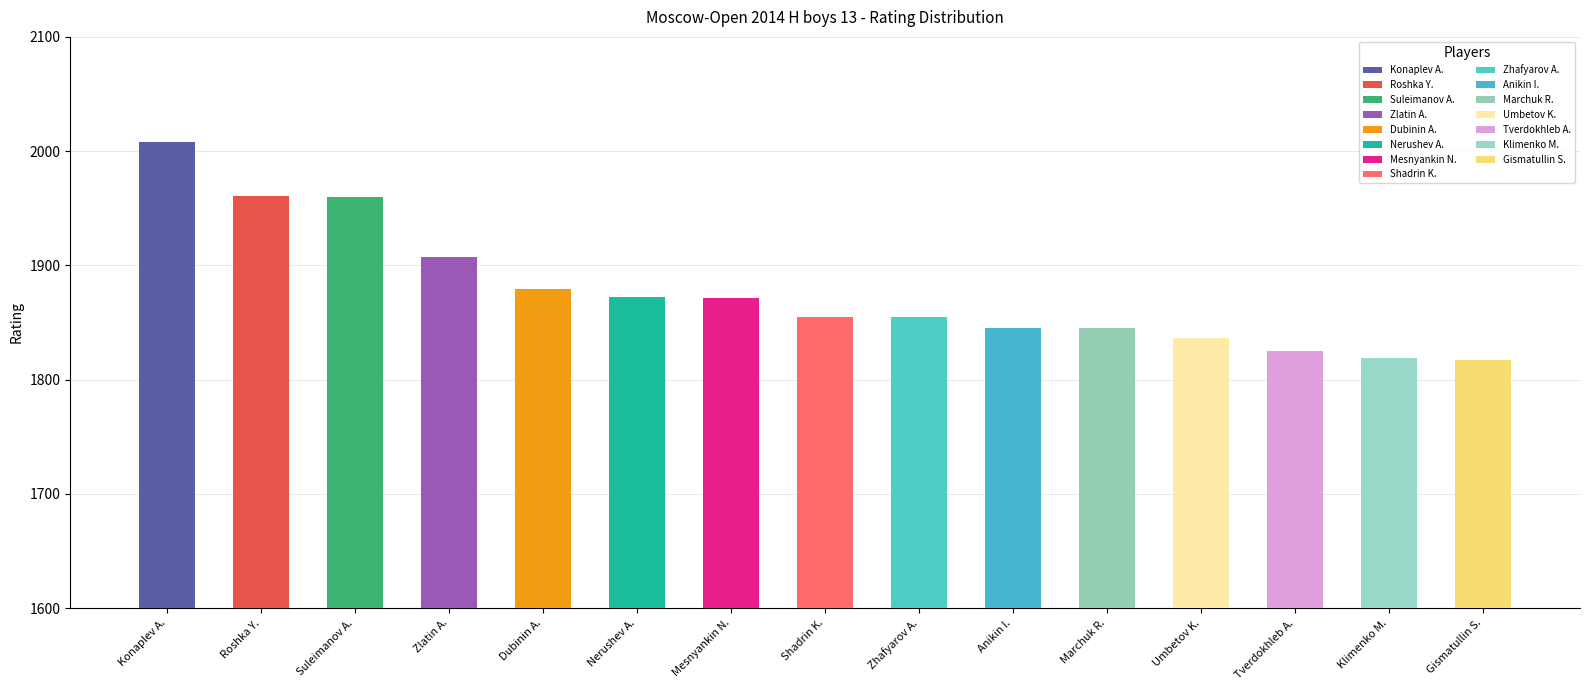

What is the difference between the maximum and minimum values?

191